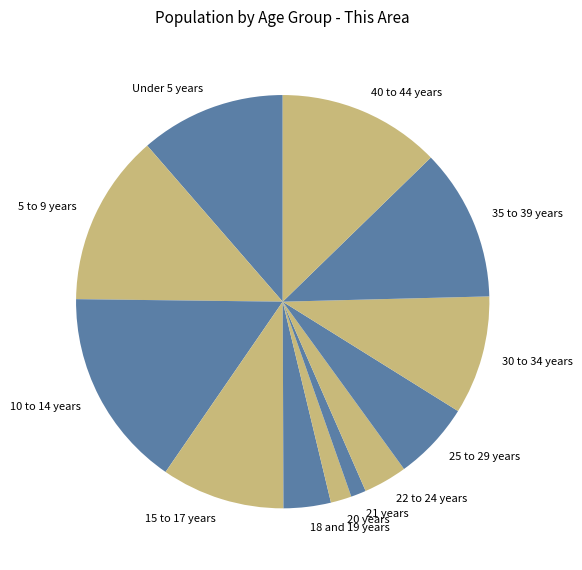

Do 35 to 39 years and 25 to 29 years together represent more than half of the pie?

No